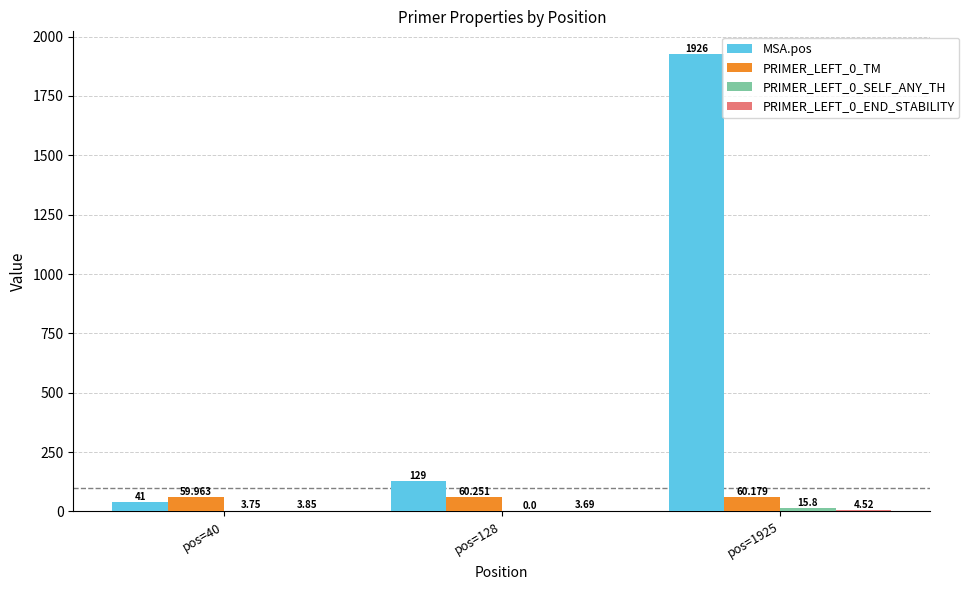

Between pos=40 and pos=128, which series saw the biggest shift?

MSA.pos